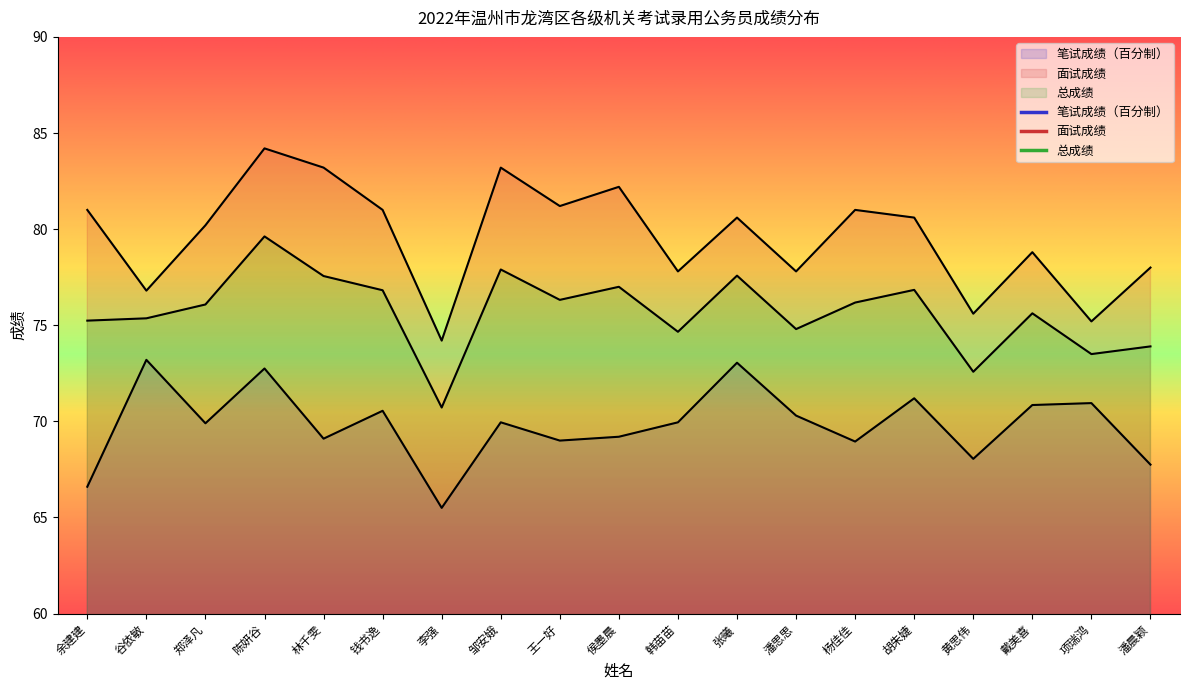

Is it true that 面试成绩 equals 131.8 at 杨佳佳?

False